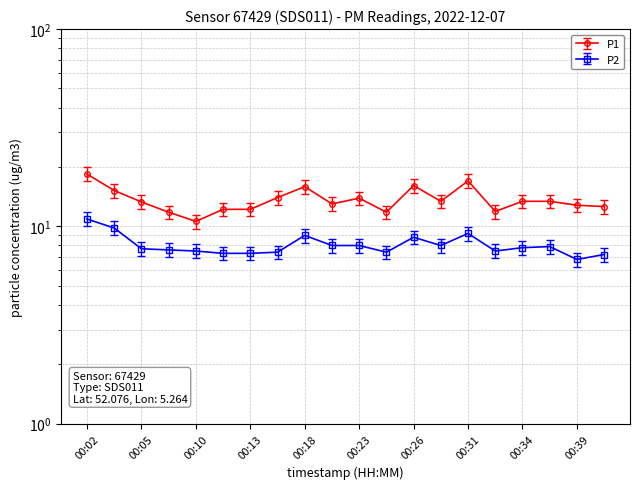

How many values in the P2 series exceed 7?

19